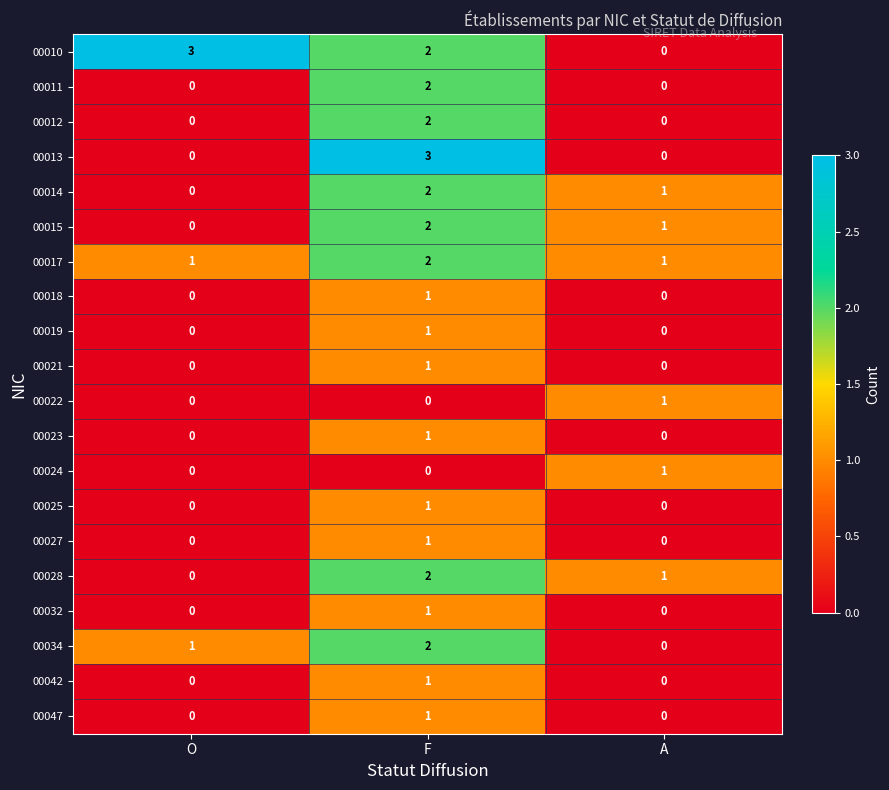

Between F and A, which series saw the biggest shift?

00013